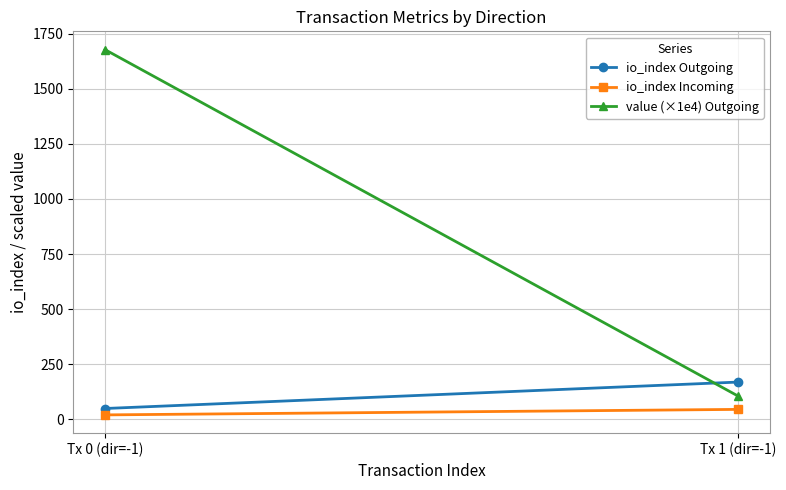

Count the io_index Incoming values in the range 20 to 45.

2